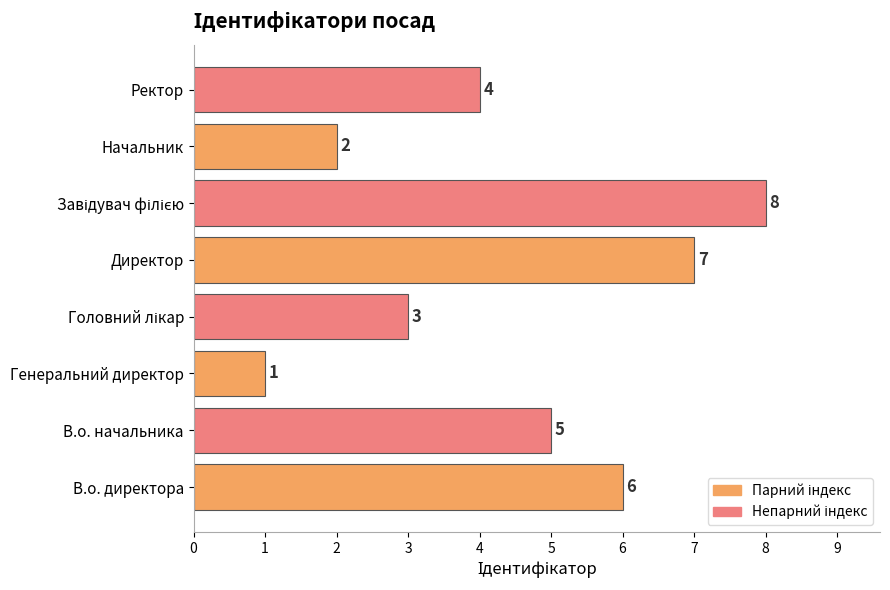

Reading bottom to top, list all the values displayed in this chart.

6	5	1	3	7	8	2	4